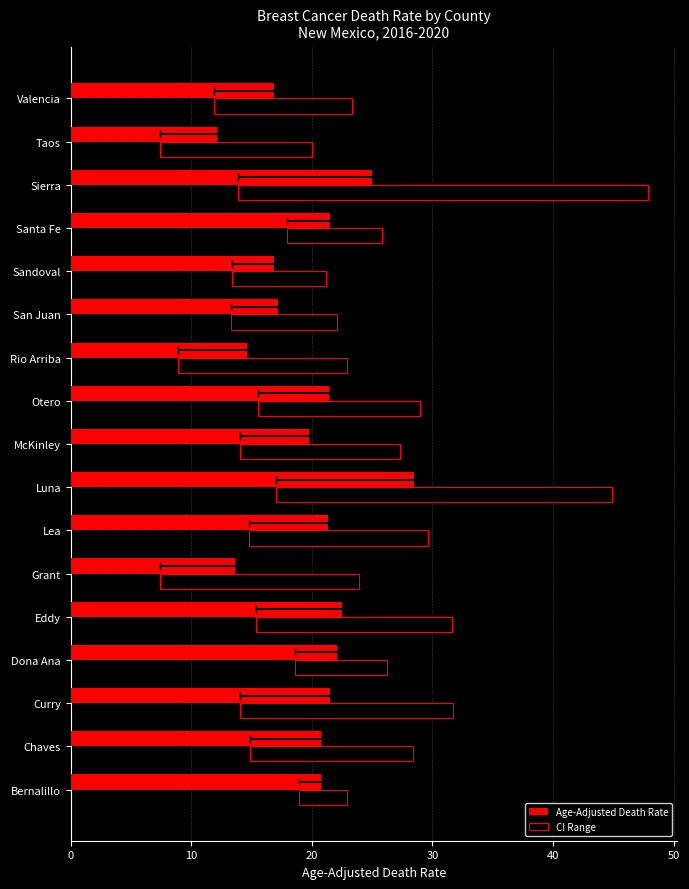

What is the highest value of the Age-Adjusted Death Rate series?

28.5